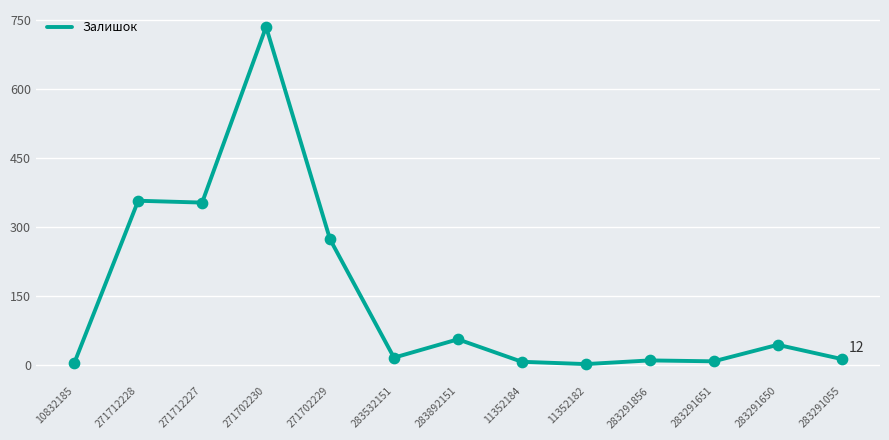

What is the ratio of the value at 271702230 to the value at 271712227?

2.1